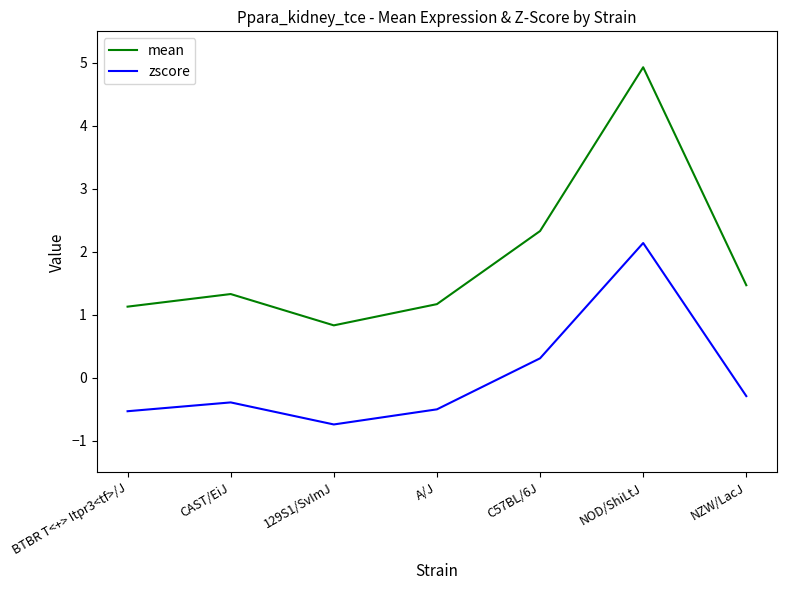

How many lines are shown in the chart?

2